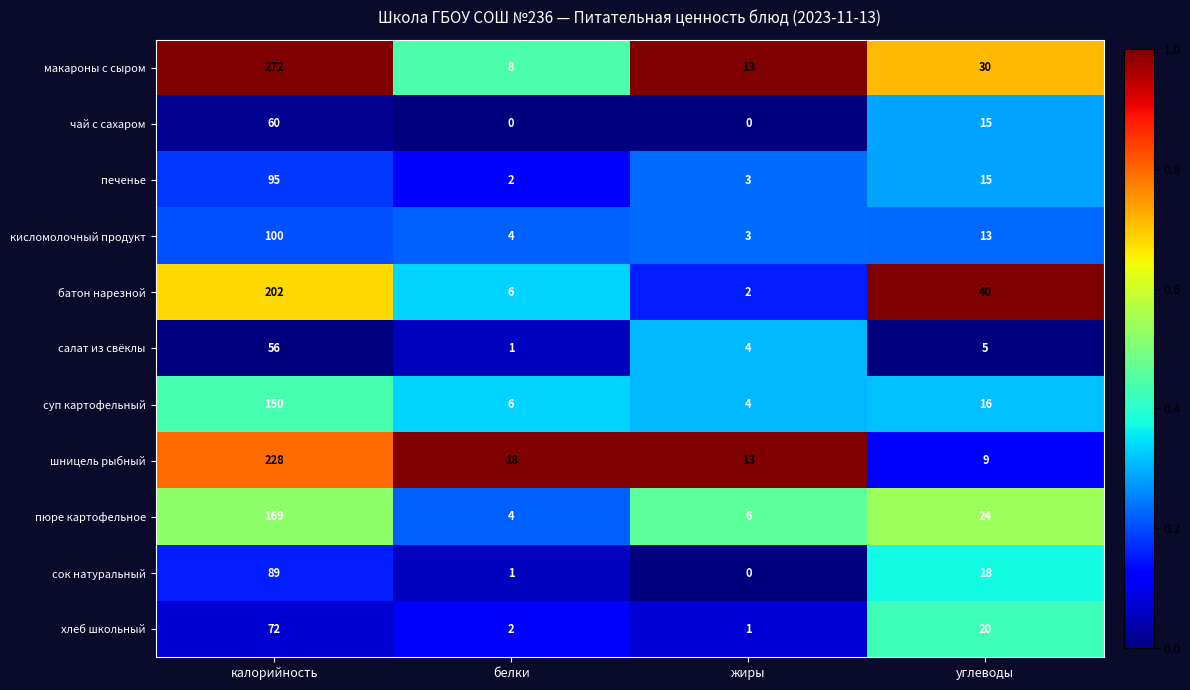

At how many categories does at least one series exceed 0?

4